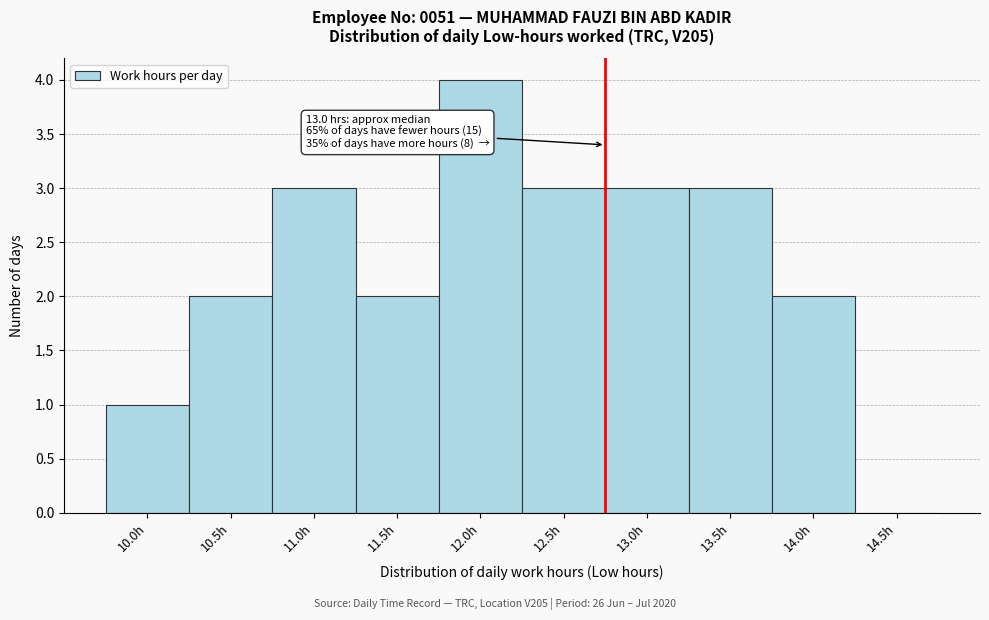

Reading left to right, transcribe all the data shown in this chart.

10.0h=1	10.5h=2	11.0h=3	11.5h=2	12.0h=4	12.5h=3	13.0h=3	13.5h=3	14.0h=2	14.5h=0